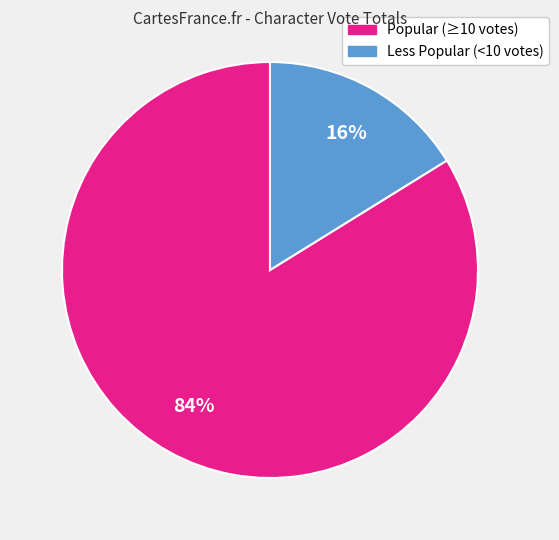

Is there a majority slice in this chart?

Yes